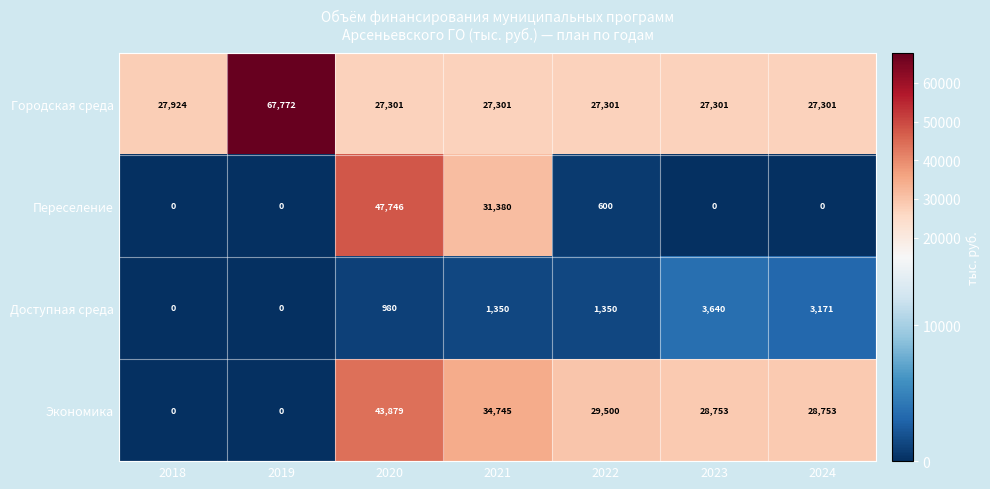

Rank the series by their average value, from lowest to highest.

Доступная среда, Переселение, Экономика, Городская среда